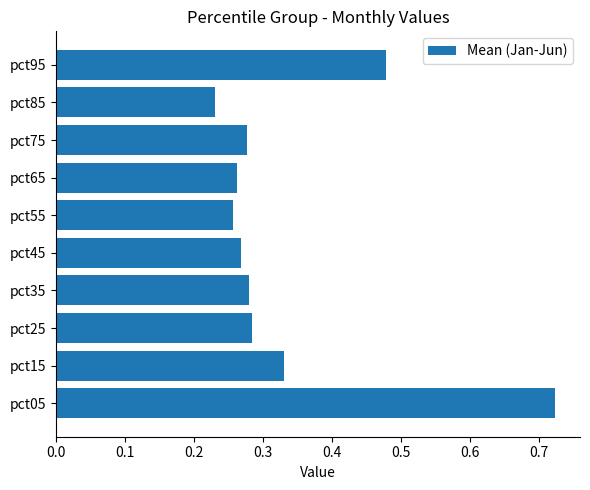

The chart shows a value of 0.1 at pct65. True or false?

False